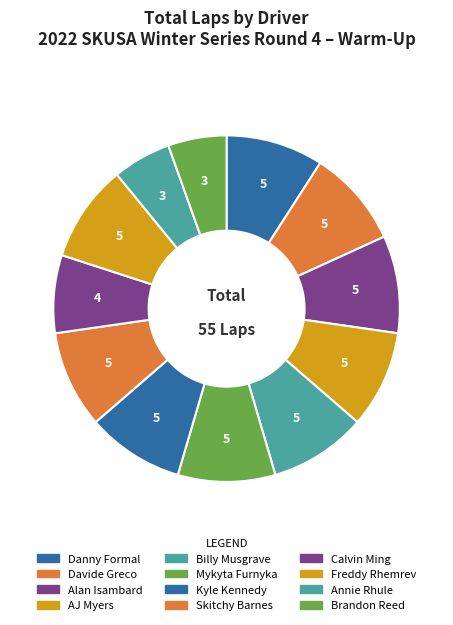

Rank the categories by value from lowest to highest.

Annie Rhule, Brandon Reed, Calvin Ming, Danny Formal, Davide Greco, Alan Isambard, AJ Myers, Billy Musgrave, Mykyta Furnyka, Kyle Kennedy, Skitchy Barnes, Freddy Rhemrev